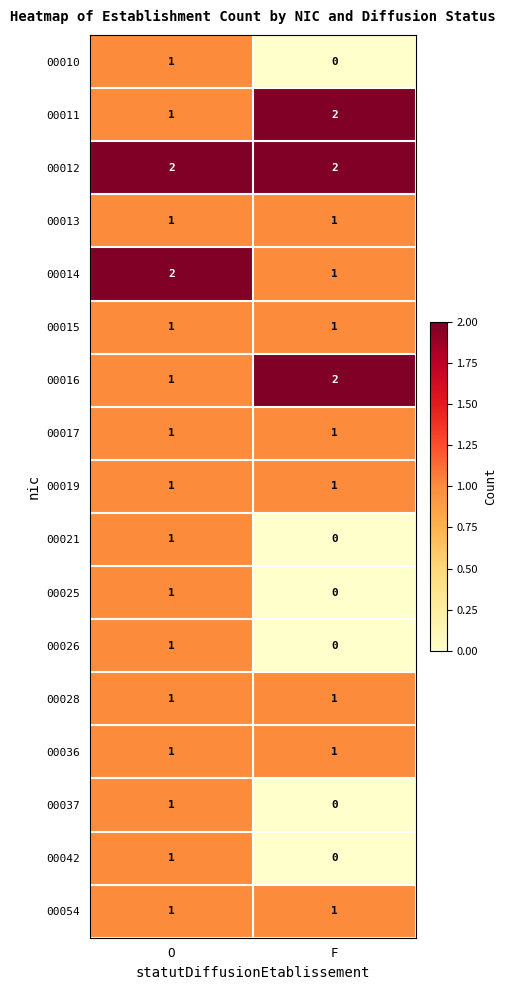

Which category has the lowest value in the 00025 series?

F